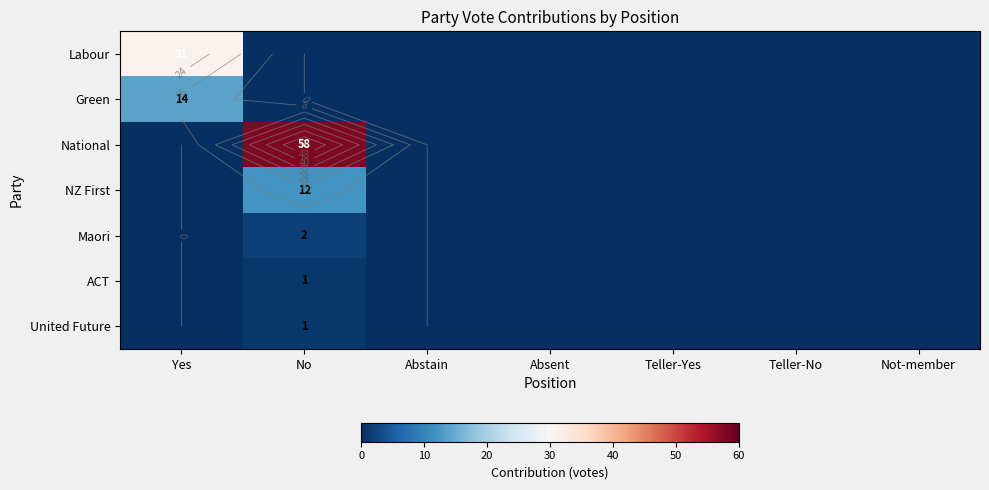

Which label corresponds to the largest value in the chart?

No